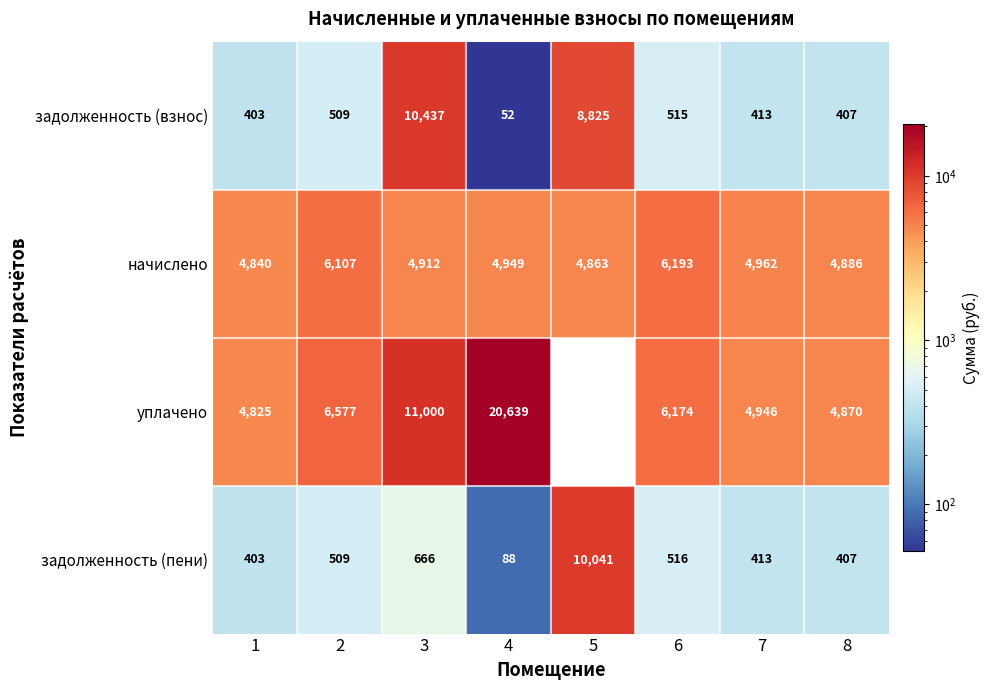

At 4, list the series in order from largest to smallest.

уплачено, начислено, задолженность (пени), задолженность (взнос)